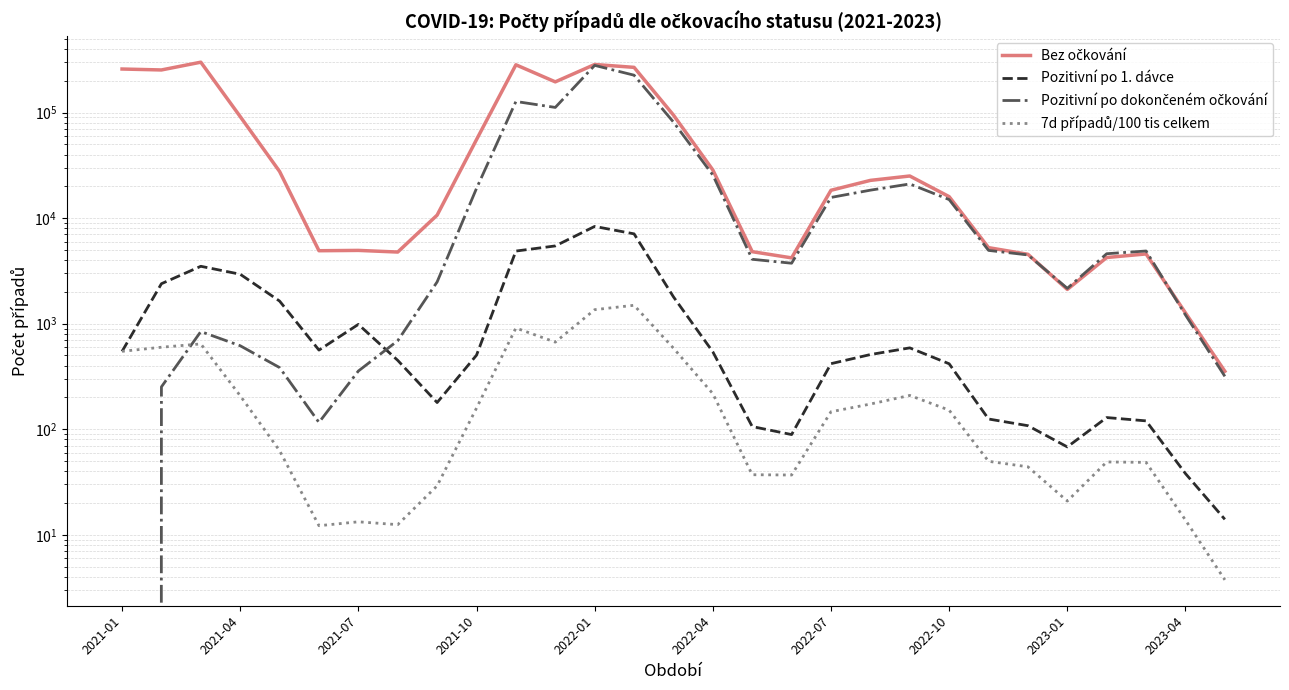

Is the value of Bez očkování at 2021-10 greater than the value of Pozitivní po dokončeném očkování at 13?

No